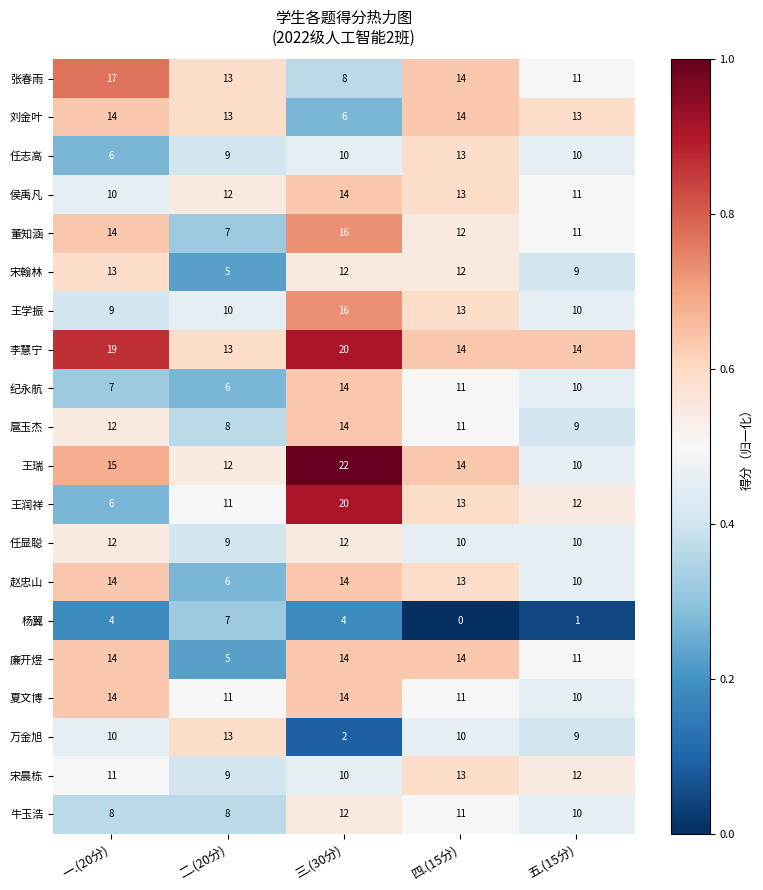

What is the approximate value of 宋晨栋 at 三.(30分)?

10